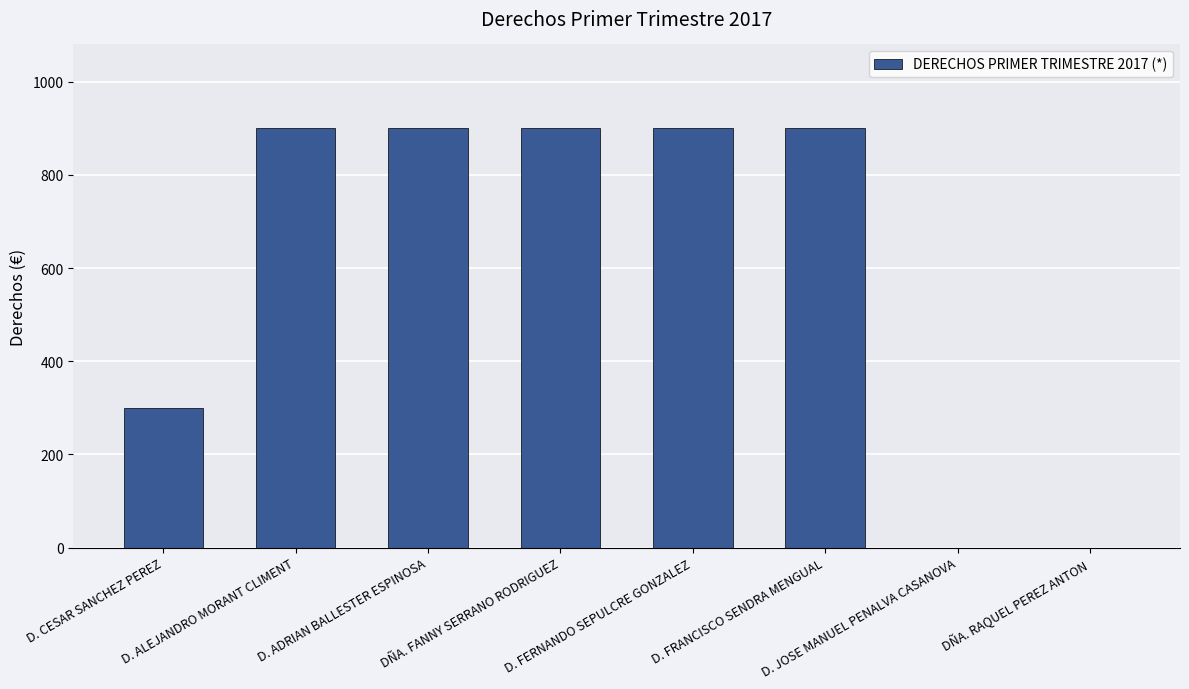

What is the maximum value shown in the chart?

900